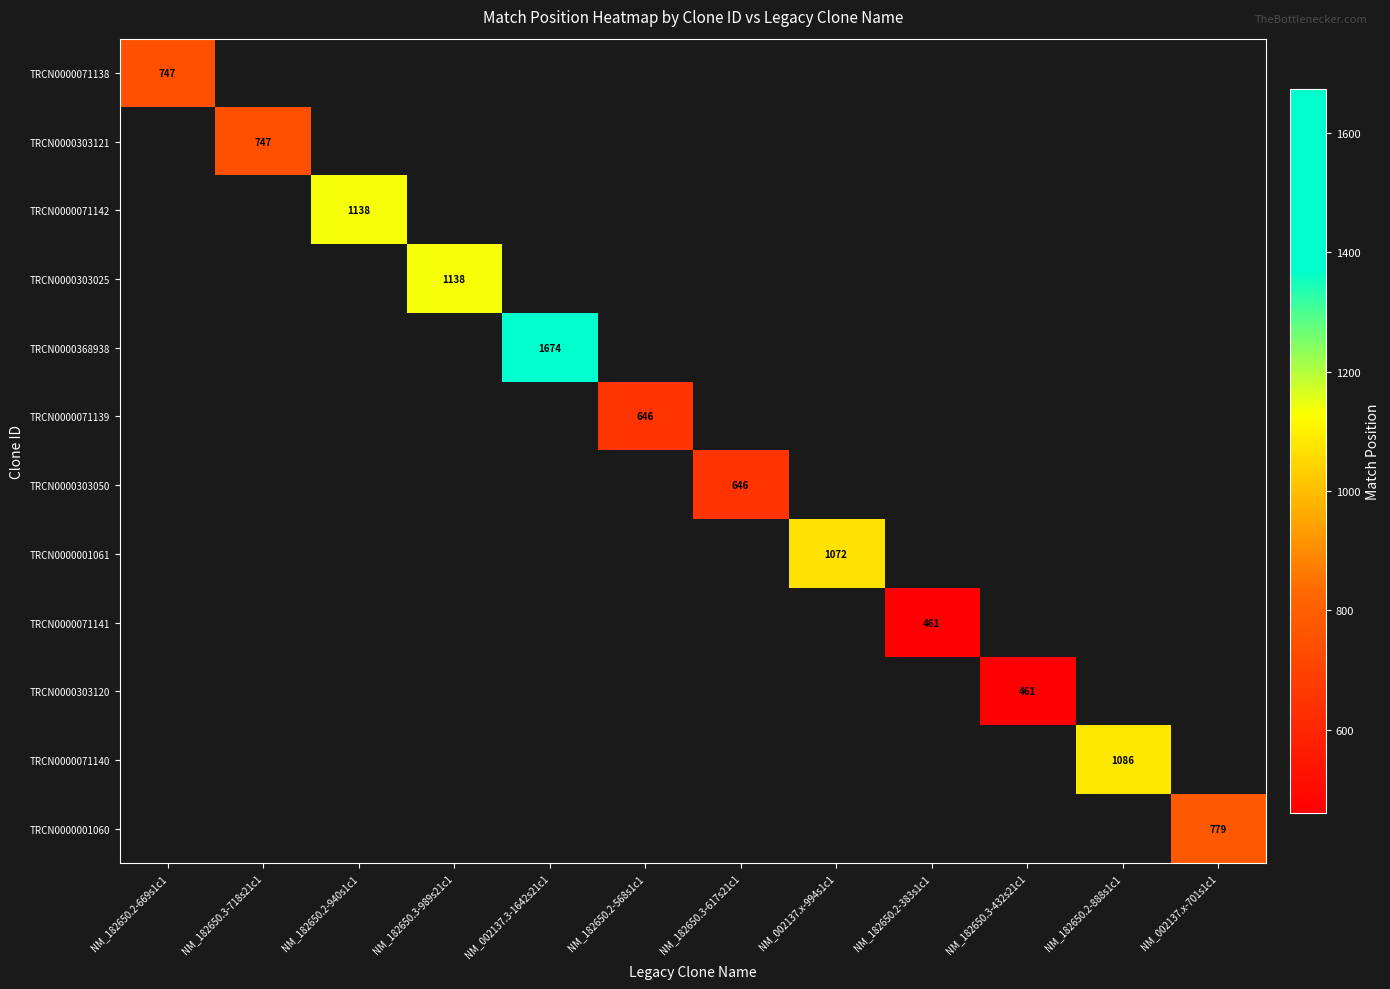

Which series has the largest range (max minus min)?

TRCN0000071138